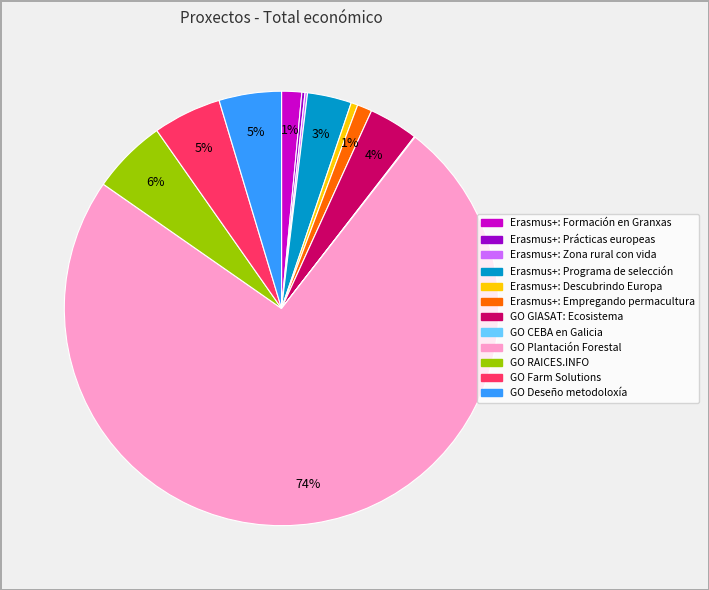

To the nearest percent, what is the average slice percentage?

8%